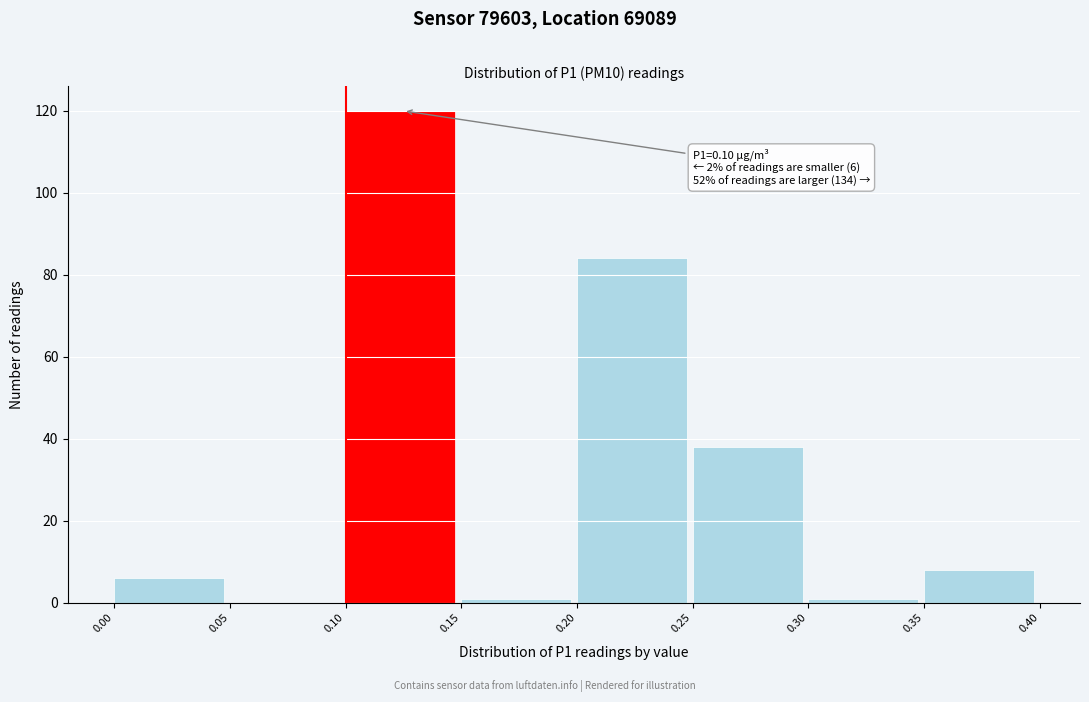

Over which range of the x-axis is the bar tallest?

0.10 to 0.15